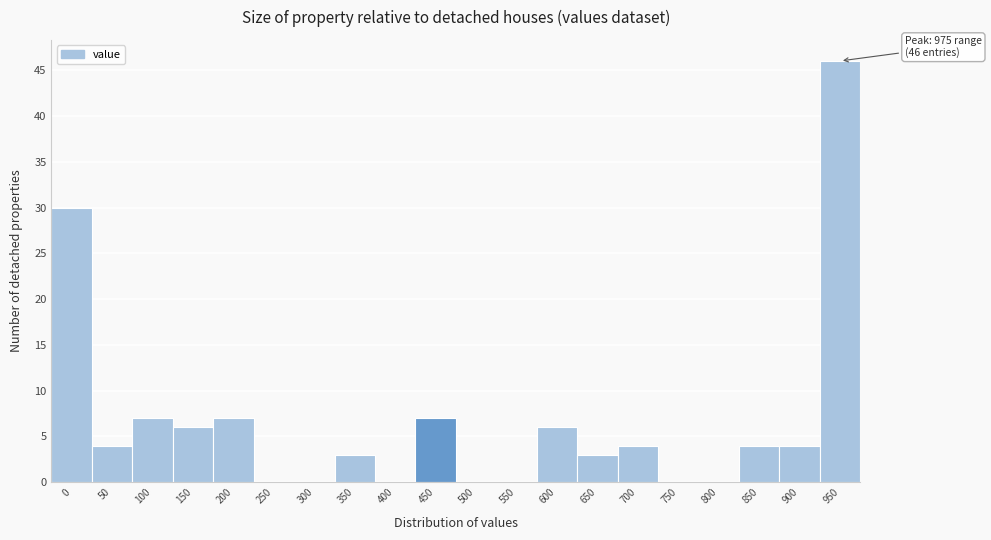

Reading left to right, what are all the values shown in this chart?

0=30	50=4	100=7	150=6	200=7	250=0	300=0	350=3	400=0	450=7	500=0	550=0	600=6	650=3	700=4	750=0	800=0	850=4	900=4	950=46